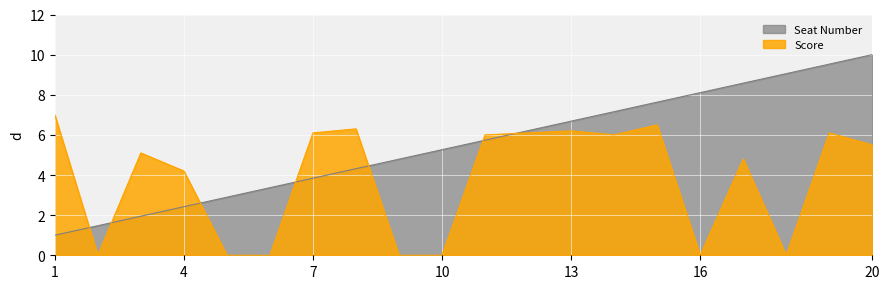

What is the spread (max minus min) of values at 7?

2.3